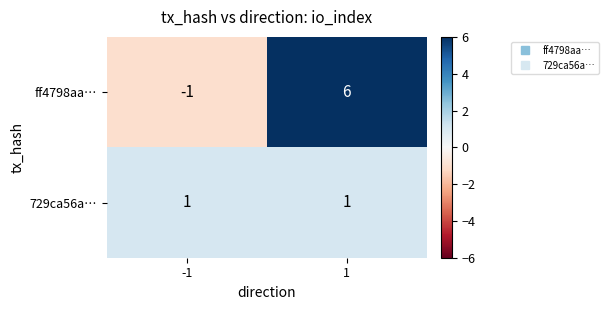

Which series has the largest total across all categories?

ff4798aa…